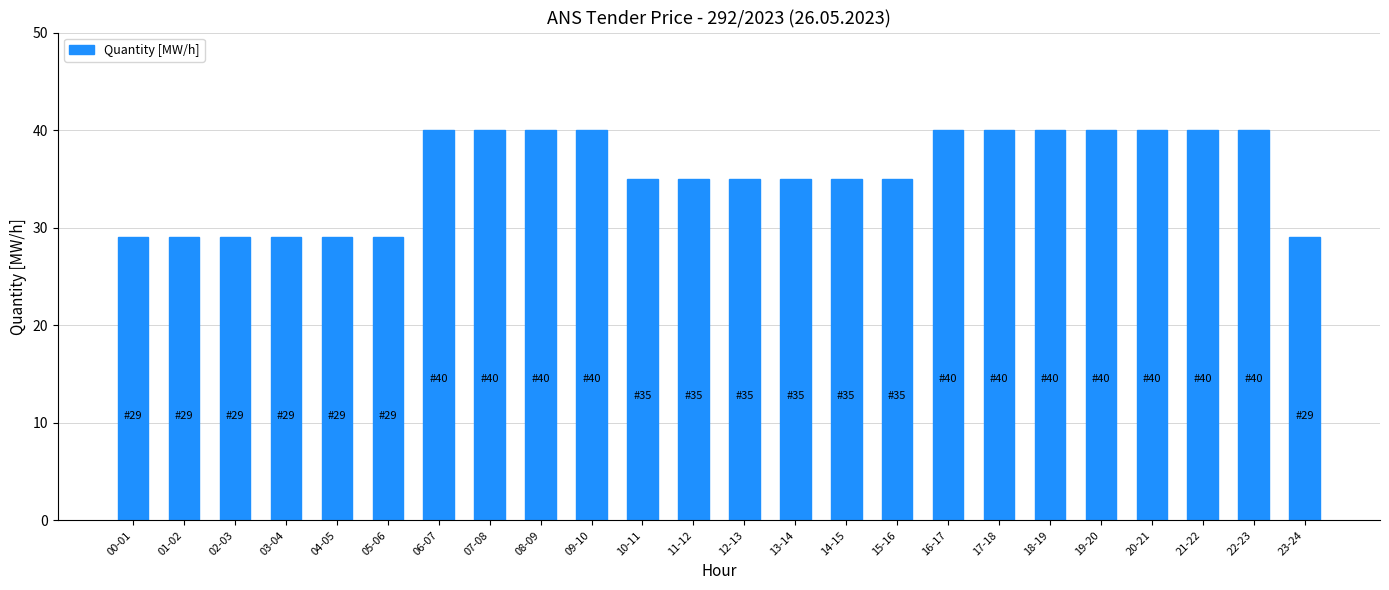

What is the difference between the second highest and minimum values?

11